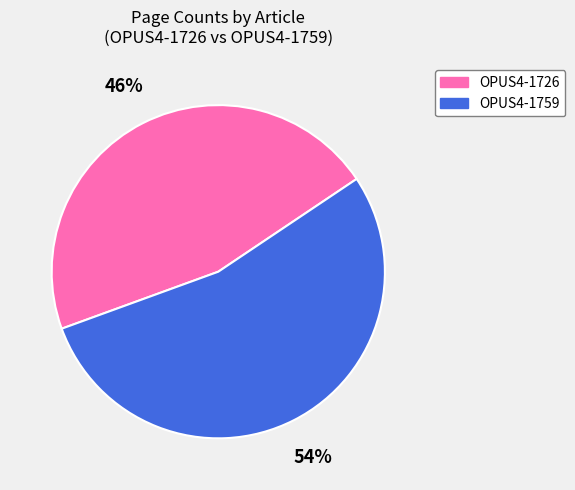

Which category has the smallest portion of the pie?

OPUS4-1726